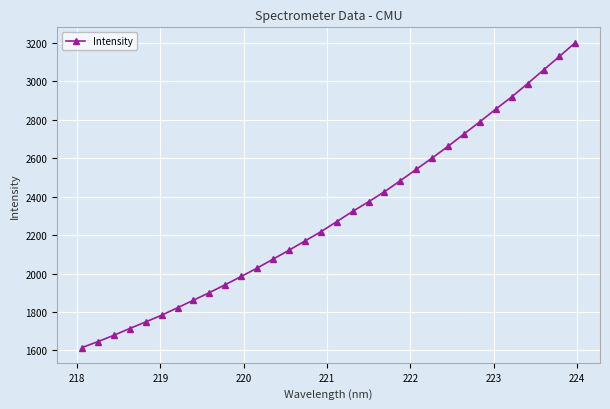

What is the sum of all values?

73653.3